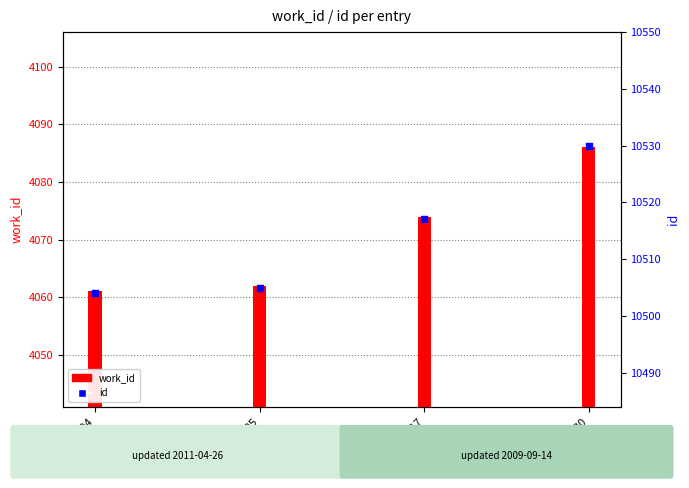

Which series reaches the maximum Y coordinate?

id